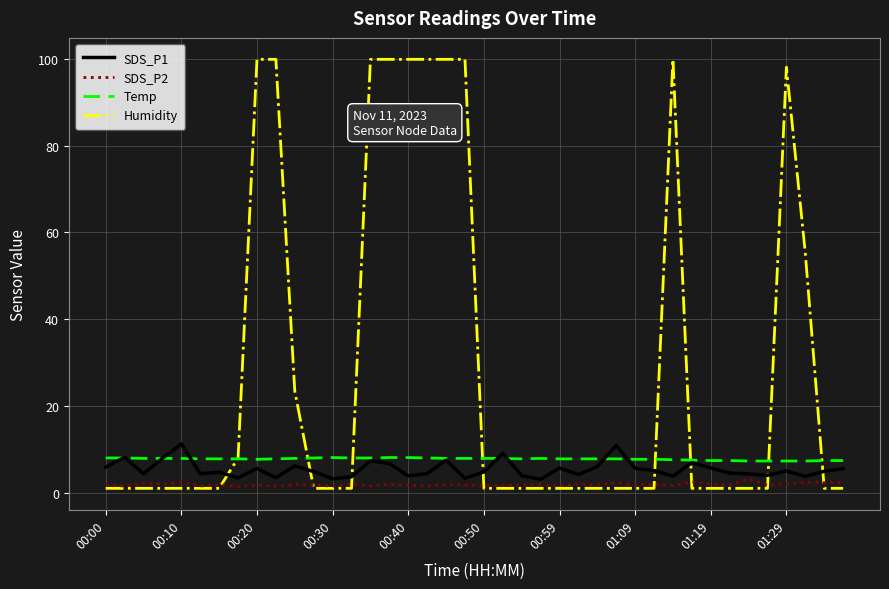

What is the highest value of the Humidity series?

99.9